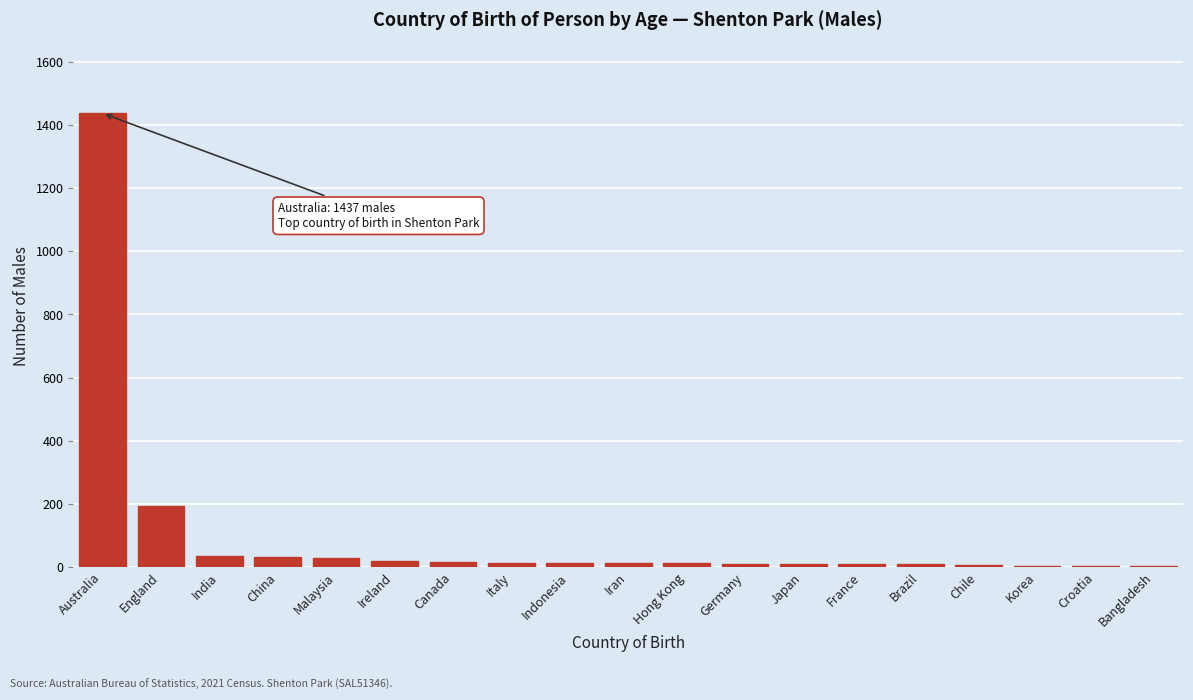

What is the greatest value displayed?

1437